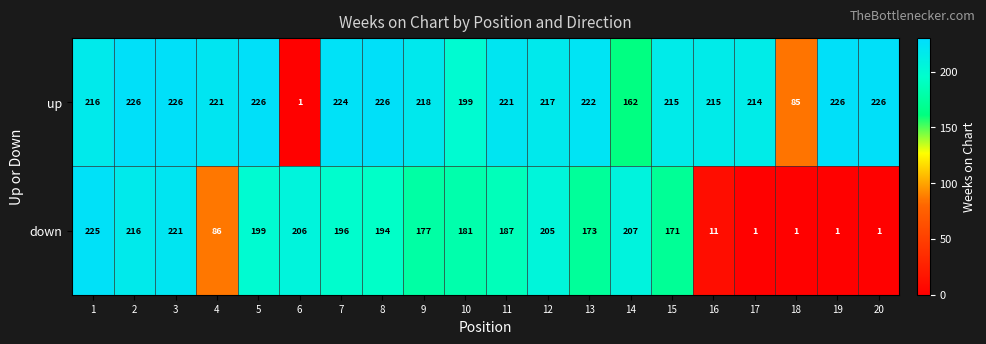

List the series in order of their overall mean, lowest first.

down, up